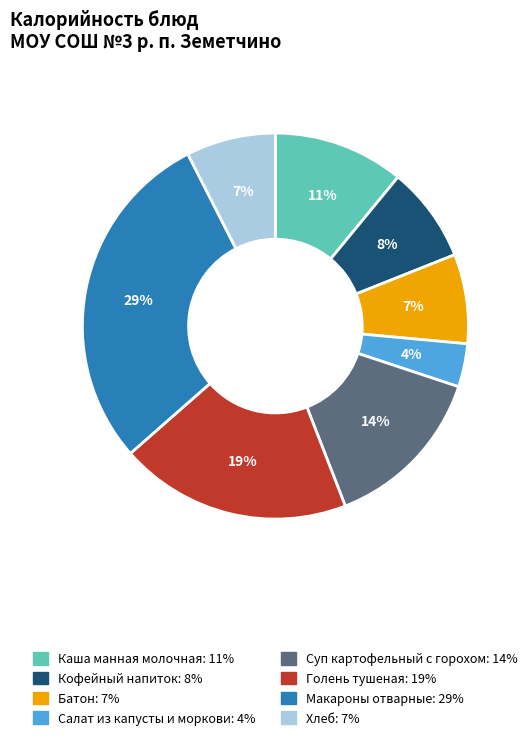

To the nearest percent, what portion does Батон represent?

7%